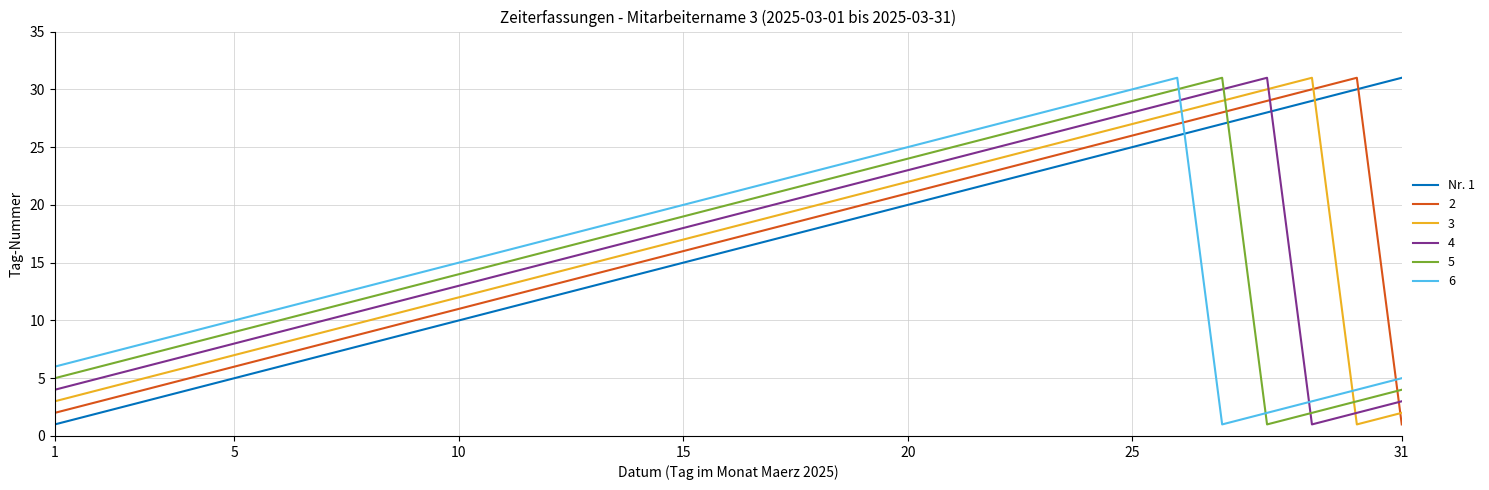

After their last crossing, which series has the higher values: 2 or Nr. 1?

Nr. 1